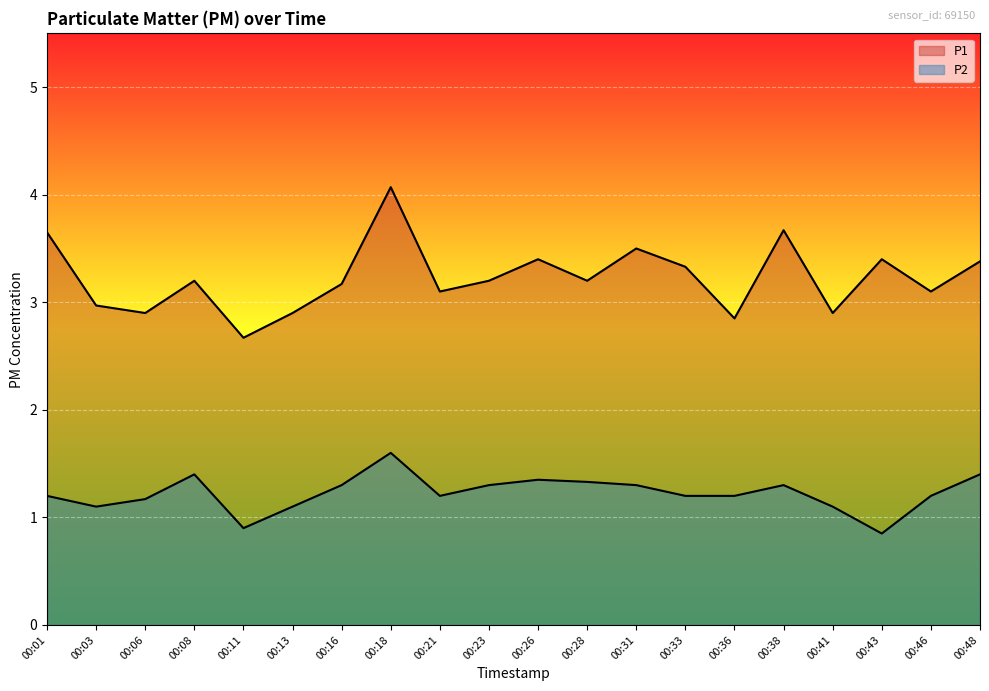

Which category has the lowest value across all series?

00:43